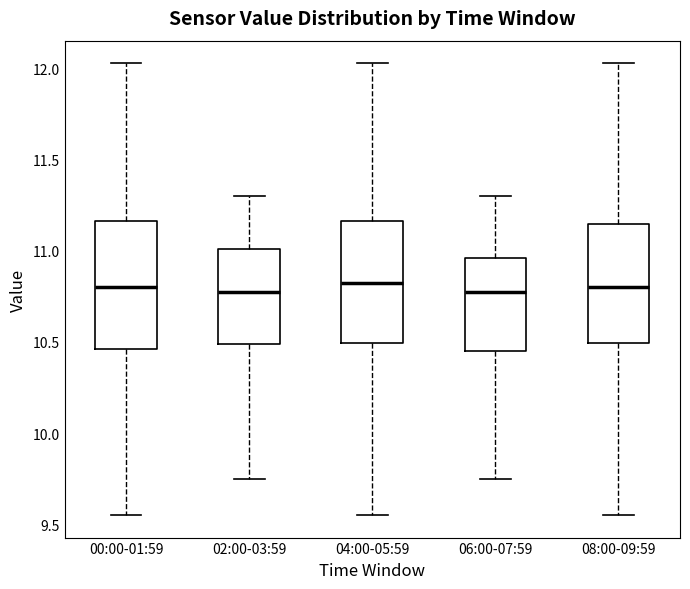

Reading left to right, transcribe this box plot: for each box, give where its median line is, the range the box spans, and where its two whiskers end, as read against the y-axis. The values are not printed on the chart, so give them approximately, as read against the axis.

00:00-01:59: median 10.80, box 10.45 to 11.15, whiskers 9.55 to 12.05
02:00-03:59: median 10.80, box 10.50 to 11.00, whiskers 9.75 to 11.30
04:00-05:59: median 10.85, box 10.50 to 11.15, whiskers 9.55 to 12.05
06:00-07:59: median 10.80, box 10.45 to 10.95, whiskers 9.75 to 11.30
08:00-09:59: median 10.80, box 10.50 to 11.15, whiskers 9.55 to 12.05